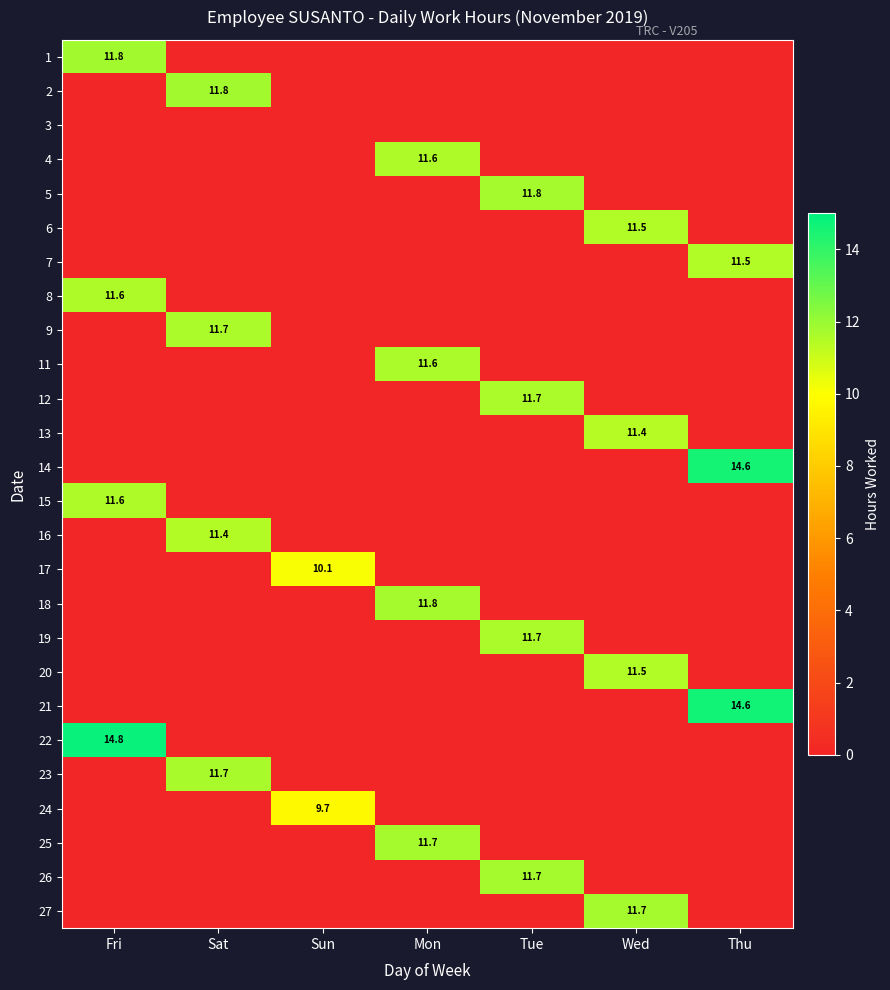

The value of 1 at Fri is 4.2. True or false?

False